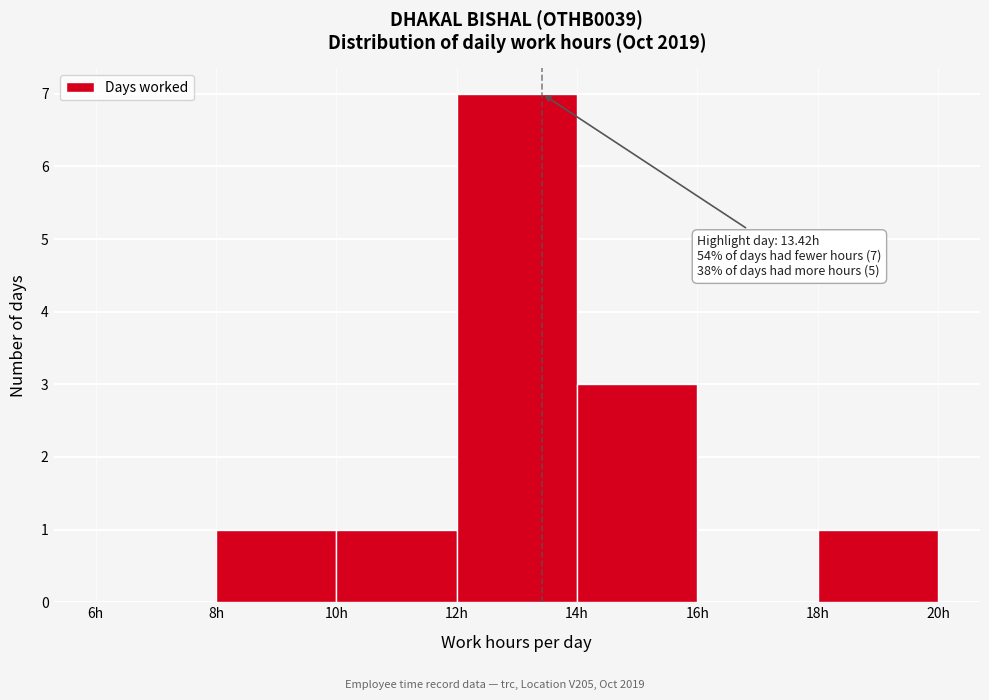

Over which range of the x-axis is the bar tallest?

12 to 14